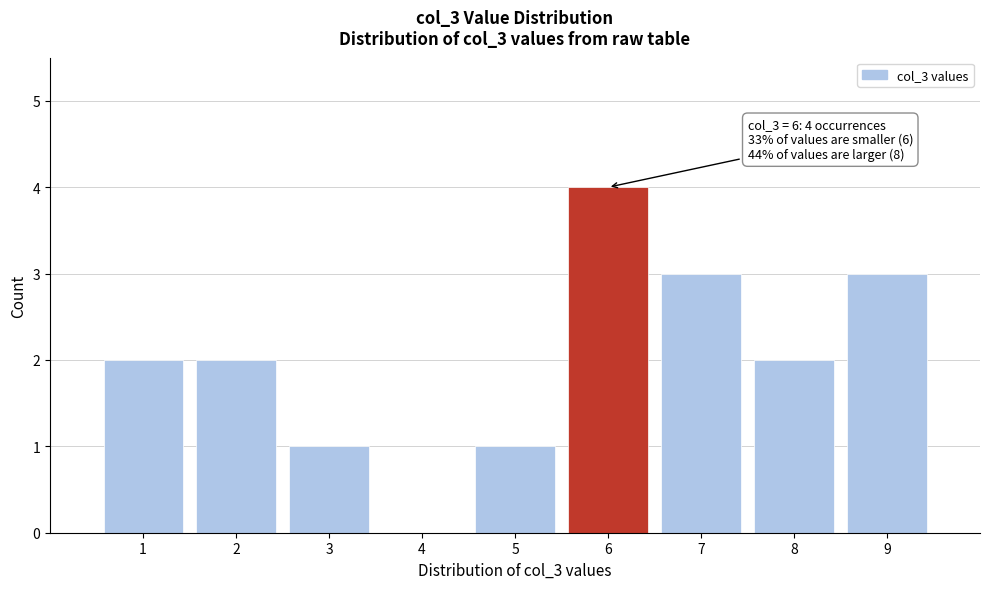

Which range on the x-axis has the tallest bar?

5.5 to 6.5